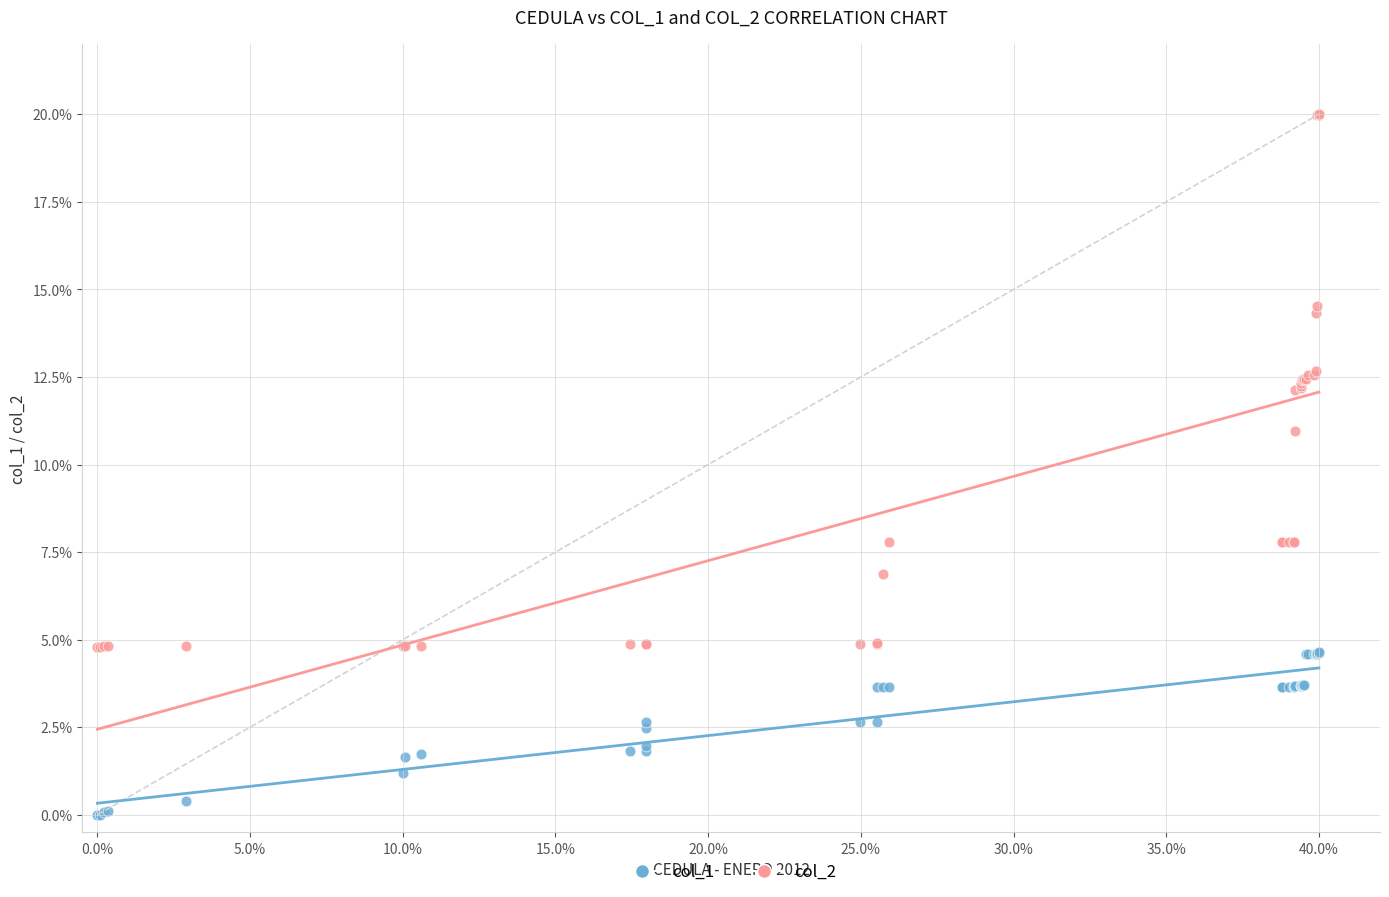

What are all the series names shown in the legend?

col_1, col_2